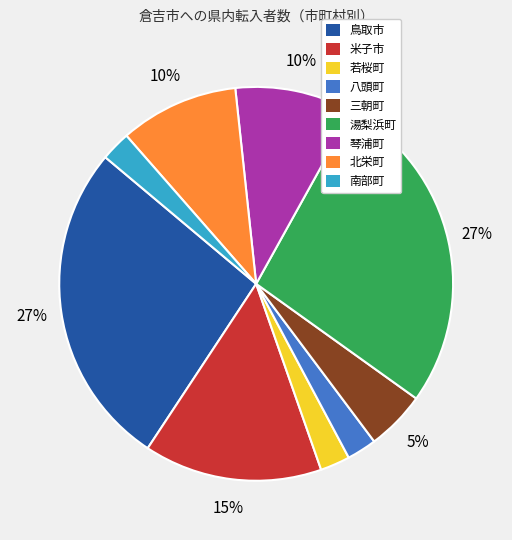

How many slices are in this pie chart?

9